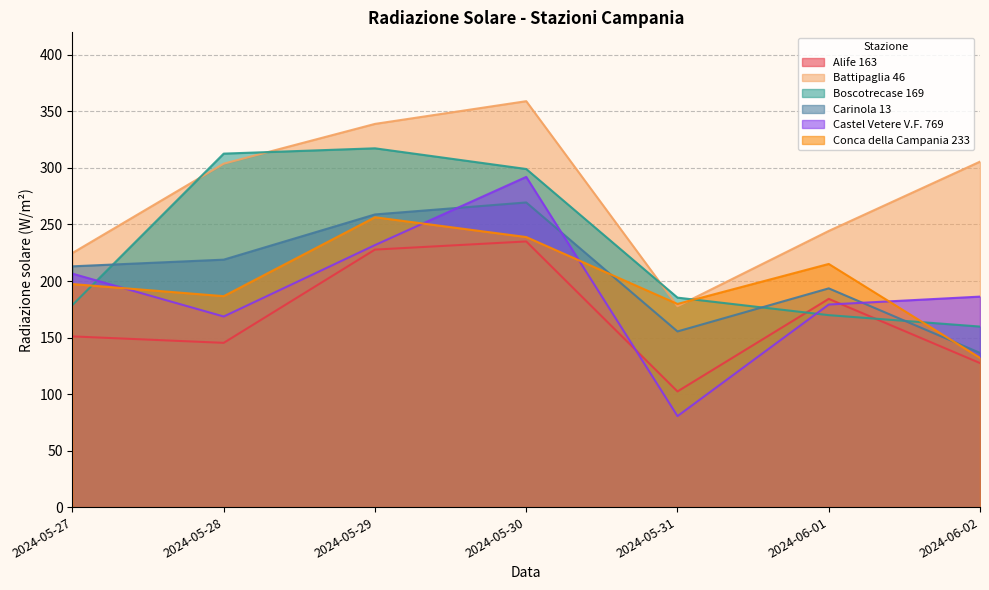

At which category does the chart reach its peak across all series?

2024-05-30